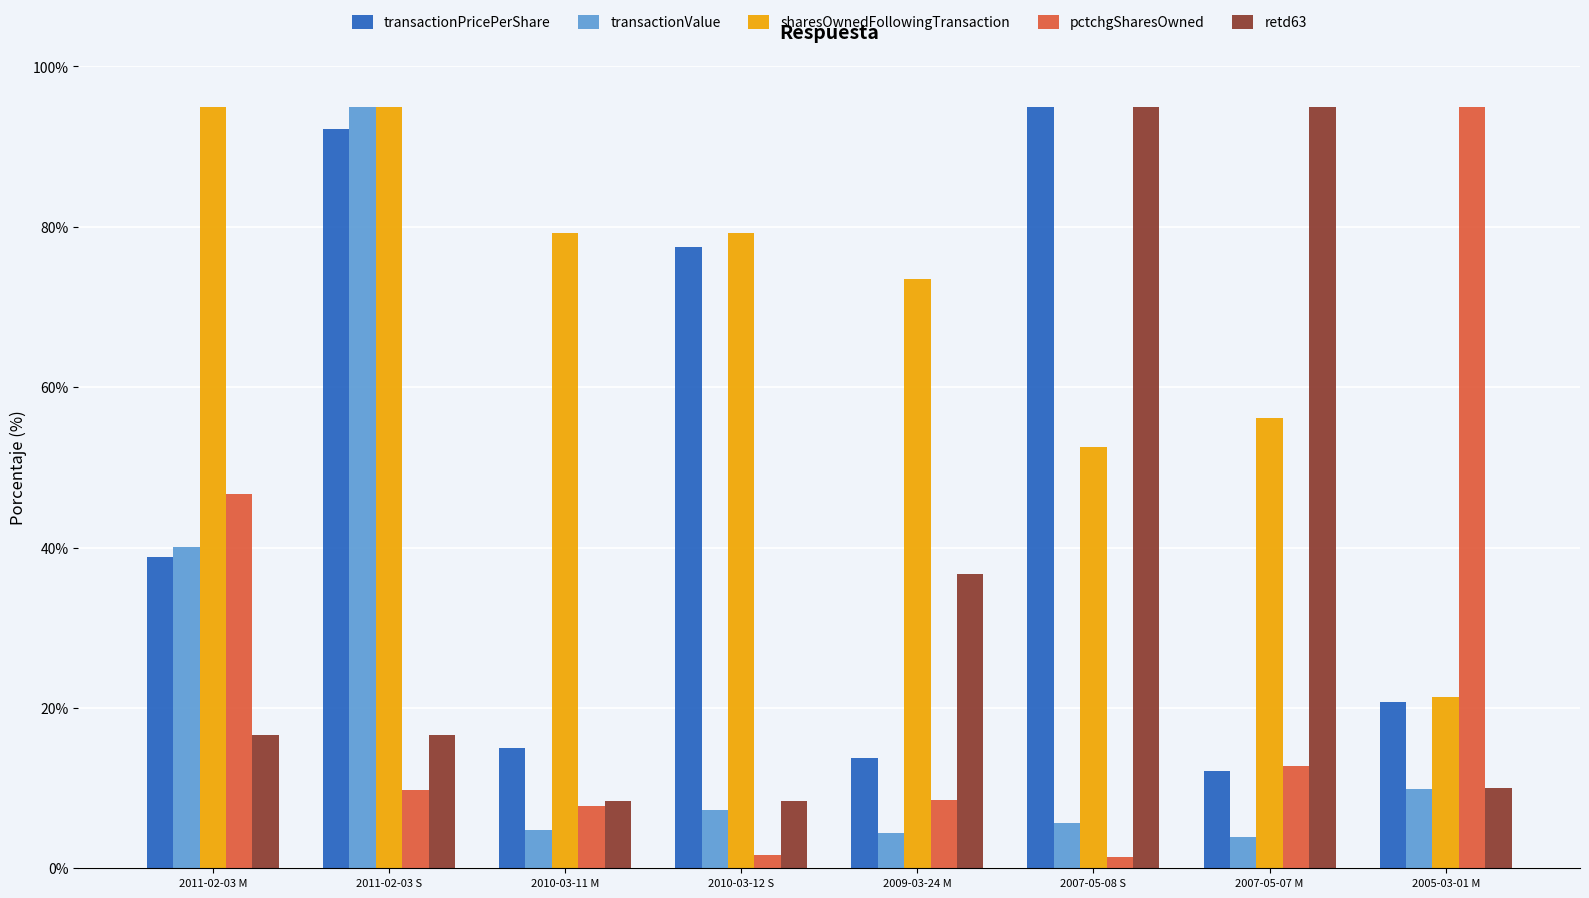

At 2009-03-24 M, list the series in order from largest to smallest.

sharesOwnedFollowingTransaction, retd63, transactionPricePerShare, pctchgSharesOwned, transactionValue